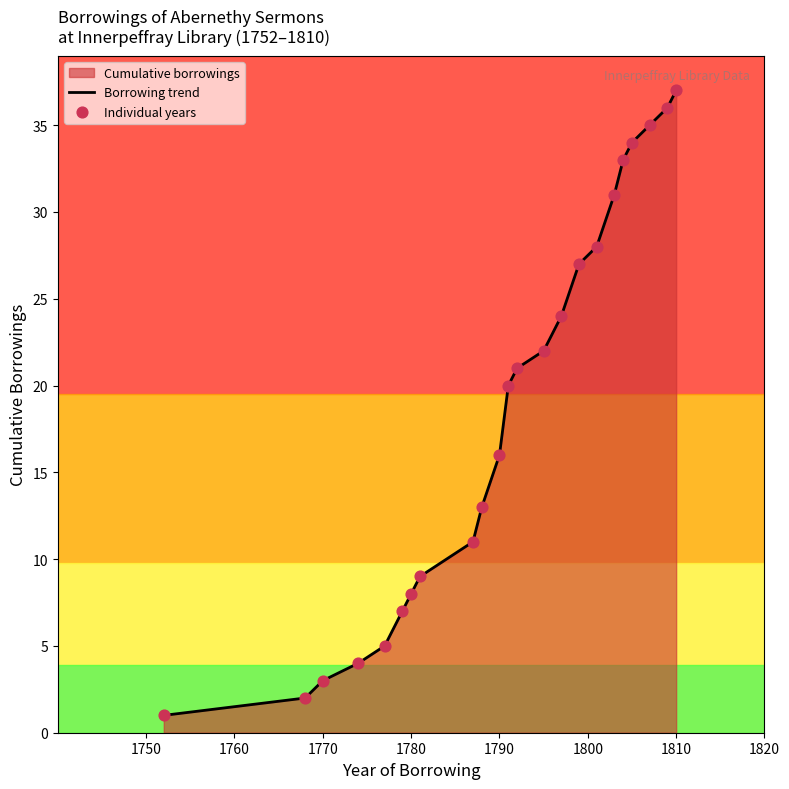

Which label corresponds to the largest value in the chart?

1810